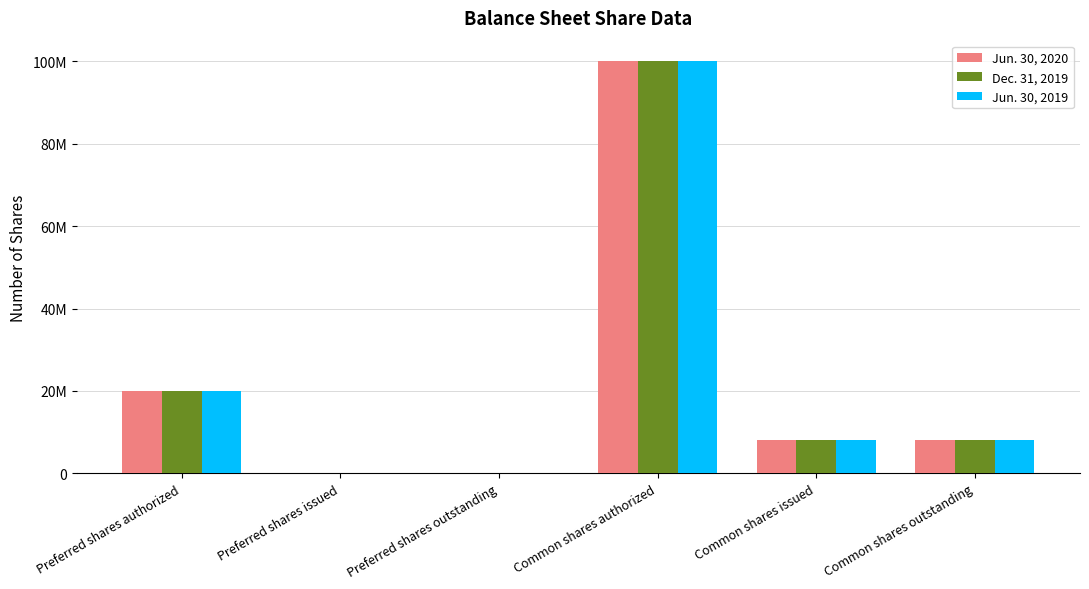

What are all the series names shown in the legend?

Jun. 30, 2020, Dec. 31, 2019, Jun. 30, 2019